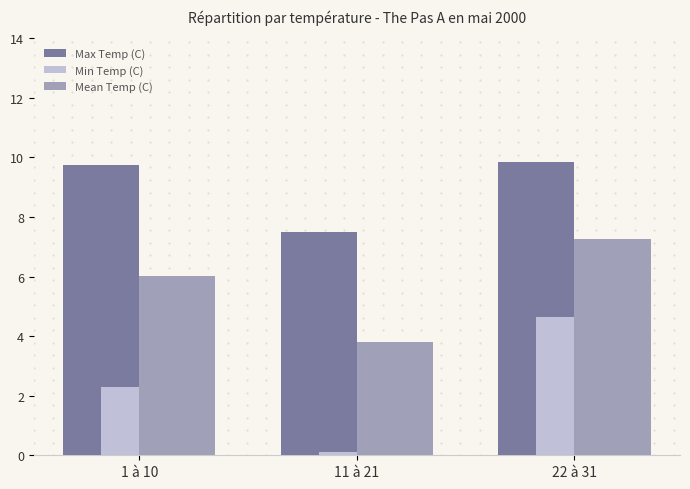

List the series in order of their peak value, lowest first.

Min Temp (C), Mean Temp (C), Max Temp (C)